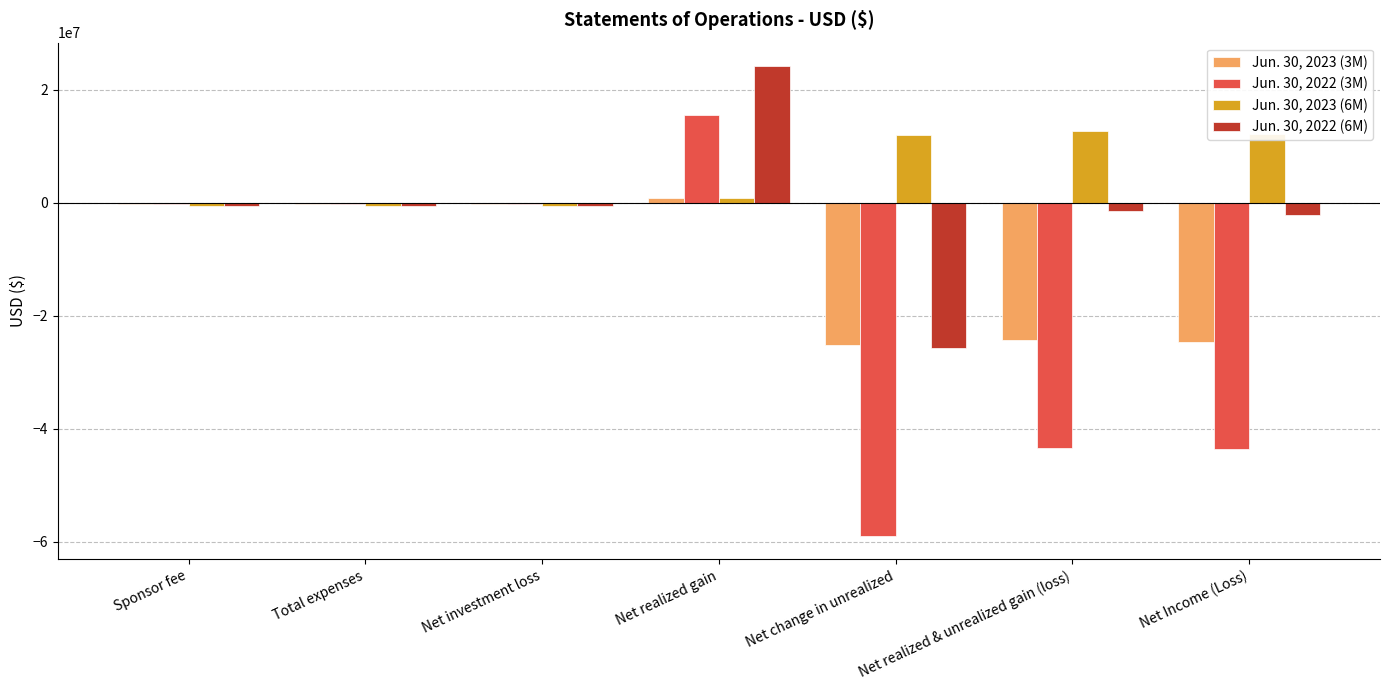

Read the Jun. 30, 2022 (3M) value at Net change in unrealized.

-58940816